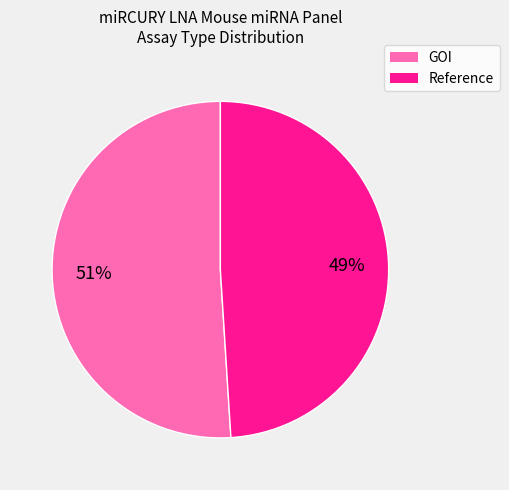

To the nearest percent, what is the difference between the Reference and GOI slice percentages?

2%